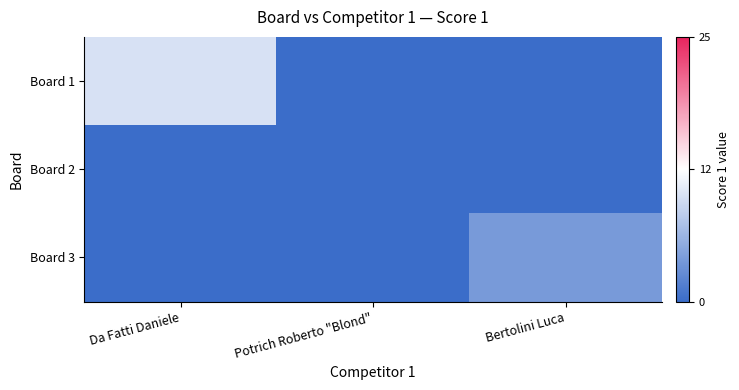

Reading left to right, extract all data points from this chart.

Board 1: Da Fatti Daniele=10	Potrich Roberto "Blond"=0	Bertolini Luca=0
Board 2: Da Fatti Daniele=0	Potrich Roberto "Blond"=0	Bertolini Luca=0
Board 3: Da Fatti Daniele=0	Potrich Roberto "Blond"=0	Bertolini Luca=4